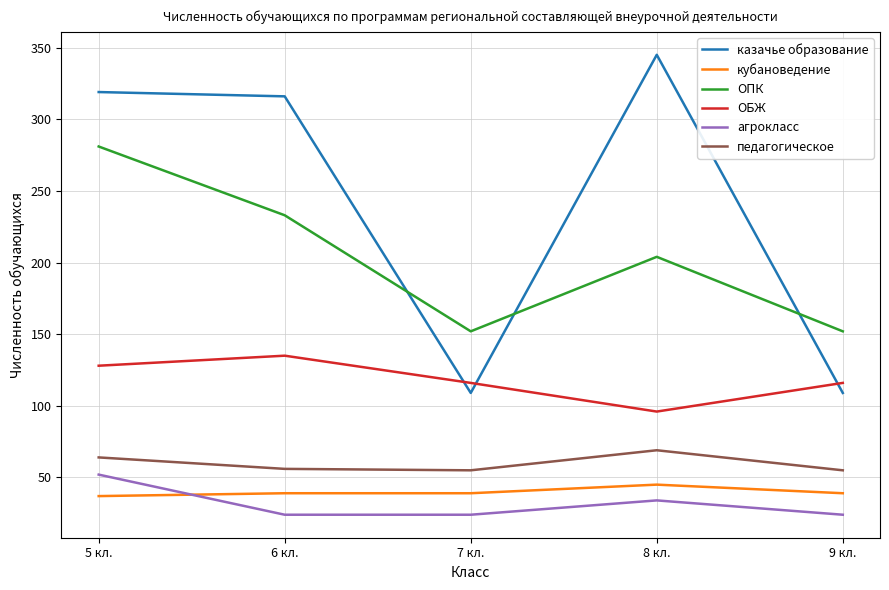

What is the minimum value for ОБЖ?

96